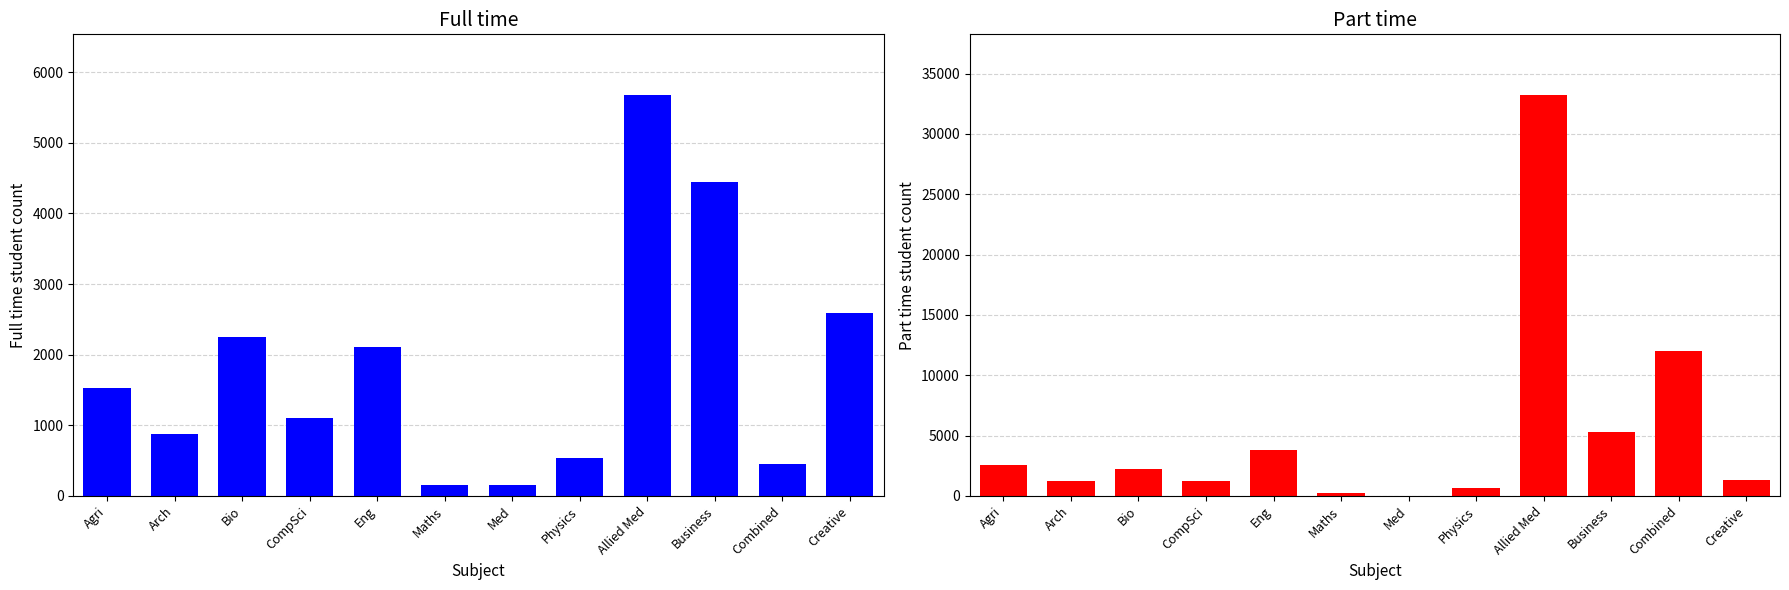

What is the sum of all Part time values?

63800